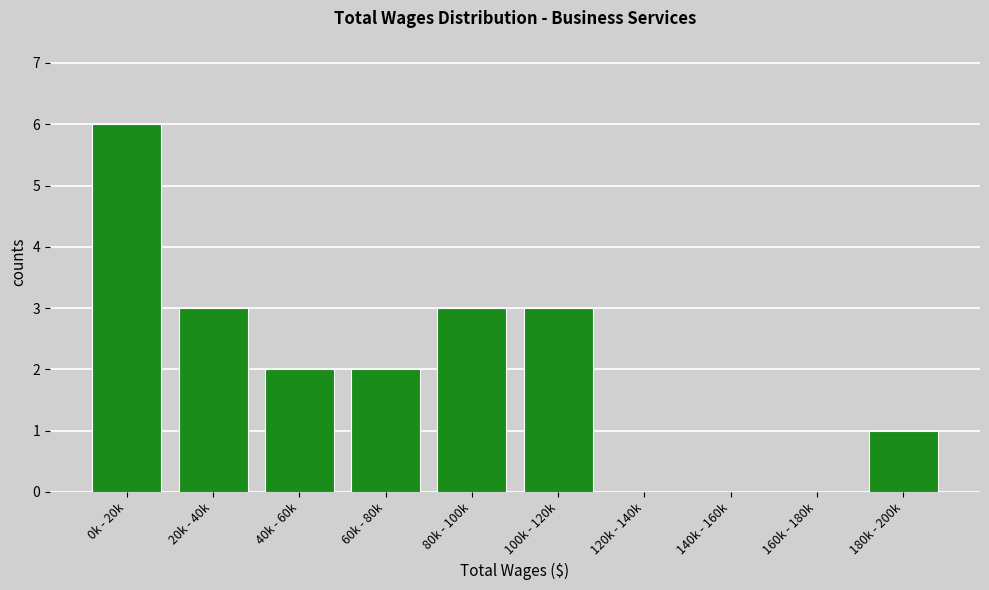

Reading right to left, what are all the values shown in this chart?

180k - 200k=1	160k - 180k=0	140k - 160k=0	120k - 140k=0	100k - 120k=3	80k - 100k=3	60k - 80k=2	40k - 60k=2	20k - 40k=3	0k - 20k=6